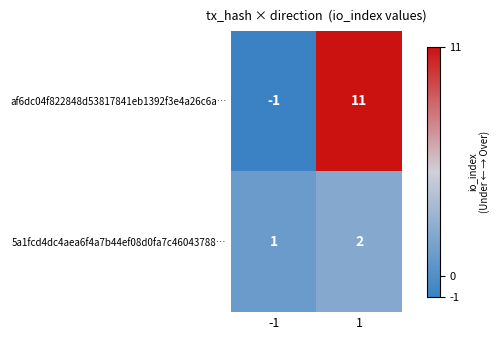

Reading left to right, transcribe all the data shown in this chart.

af6dc04f822848d53817841eb1392f3e4a26c6a…: -1=-1	1=11
5a1fcd4dc4aea6f4a7b44ef08d0fa7c46043788…: -1=1	1=2